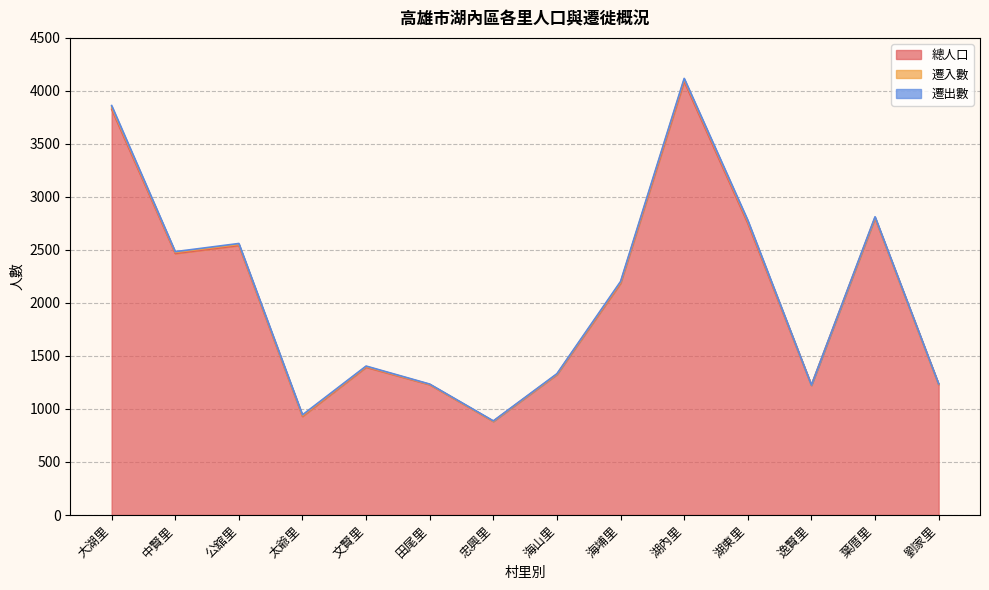

What are all the series names shown in the legend?

總人口, 遷入數, 遷出數